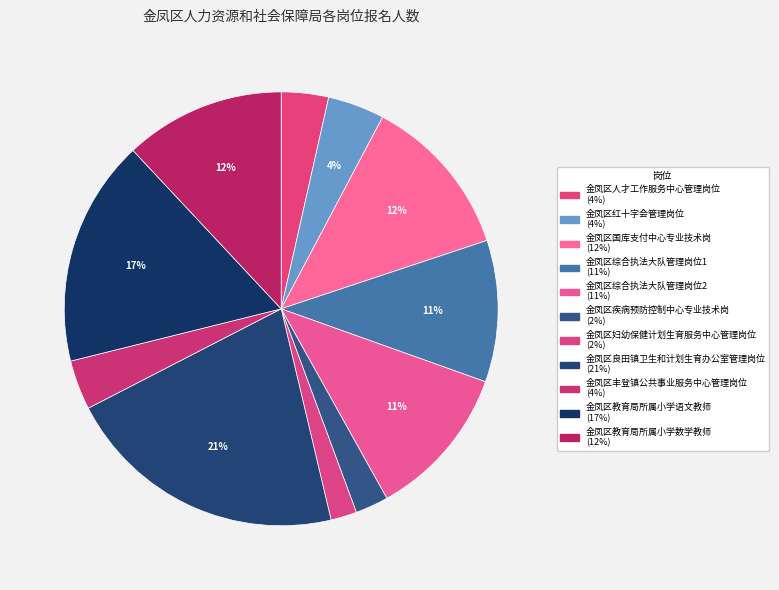

Count the number of slices in the pie.

11